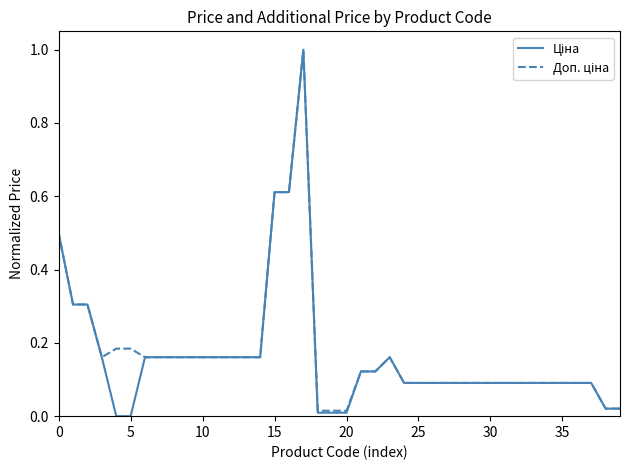

What is the maximum value shown in the chart?

1.0